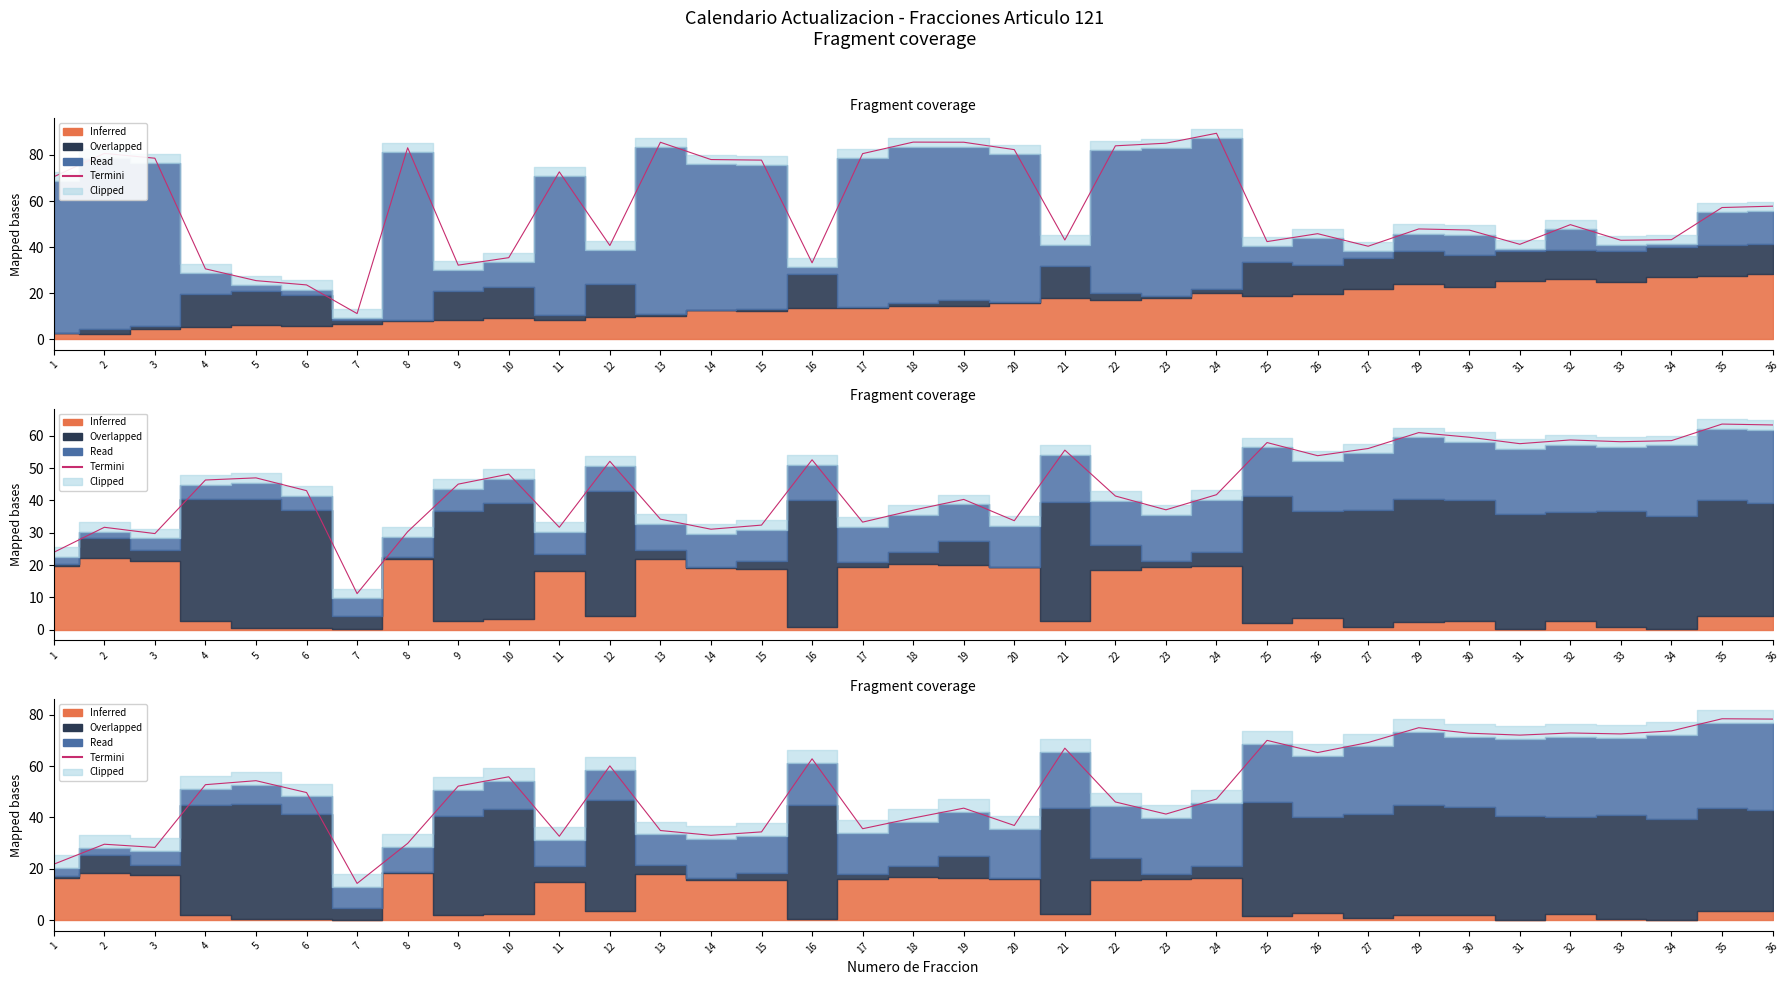

How many interior local peaks (higher than both neighbors) does the data have?

11